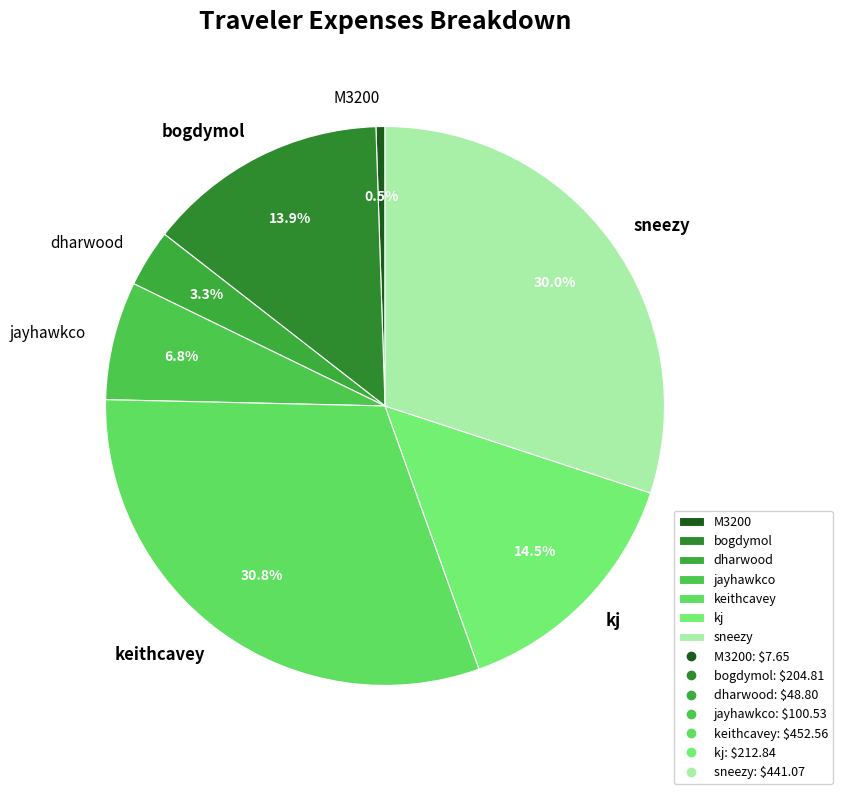

Is it true that sneezy is 30% of the pie?

True